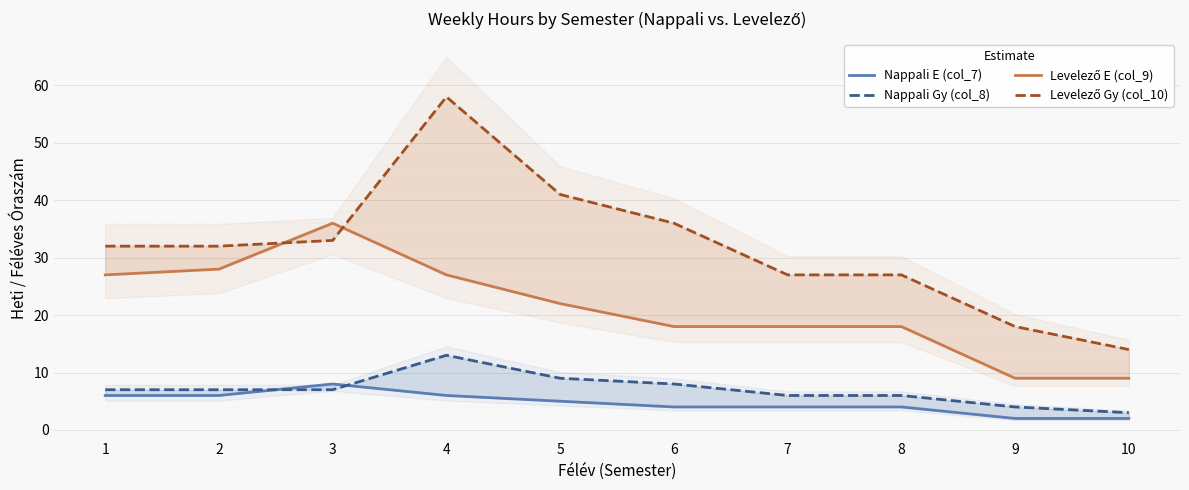

Where does the Nappali Gy (col_8) series first go above 7?

4